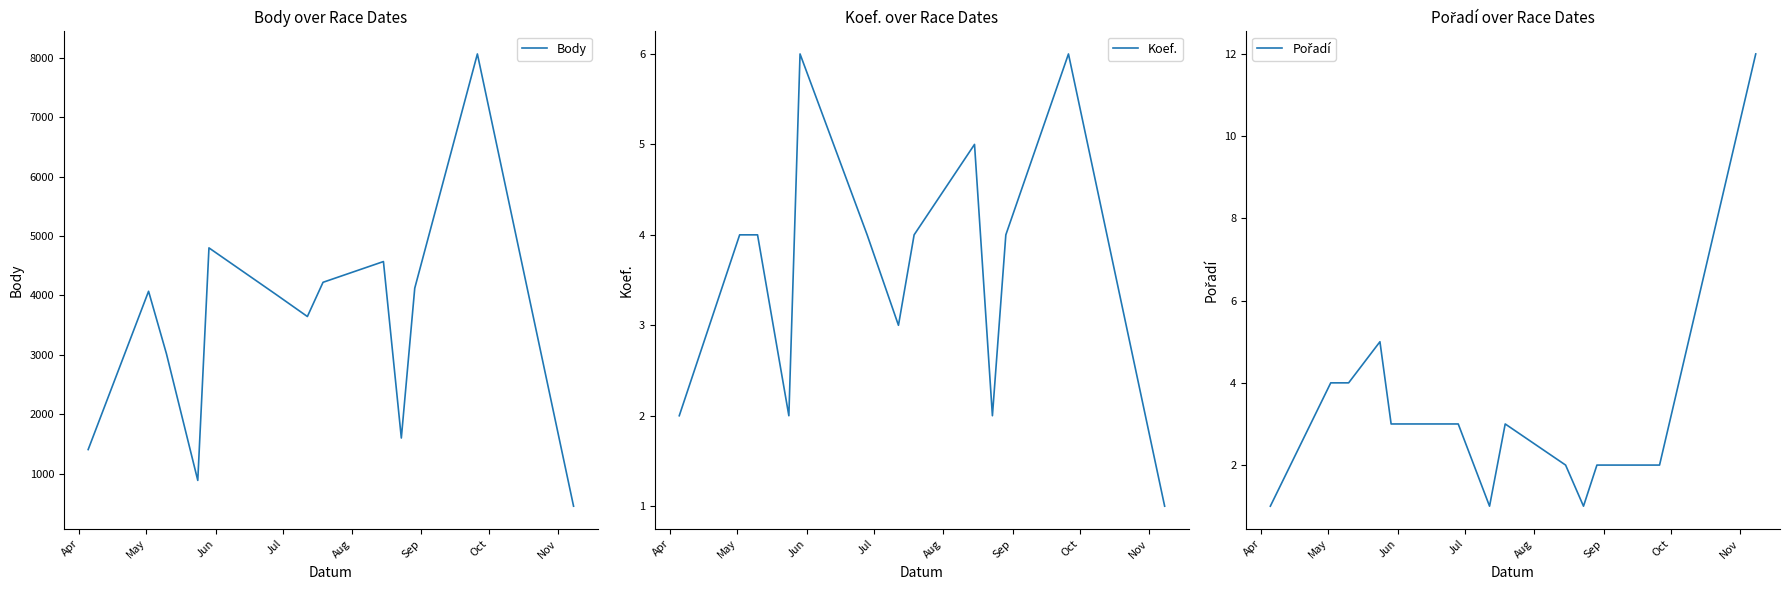

What is the value of the Body point at the 9th from the left?

4570